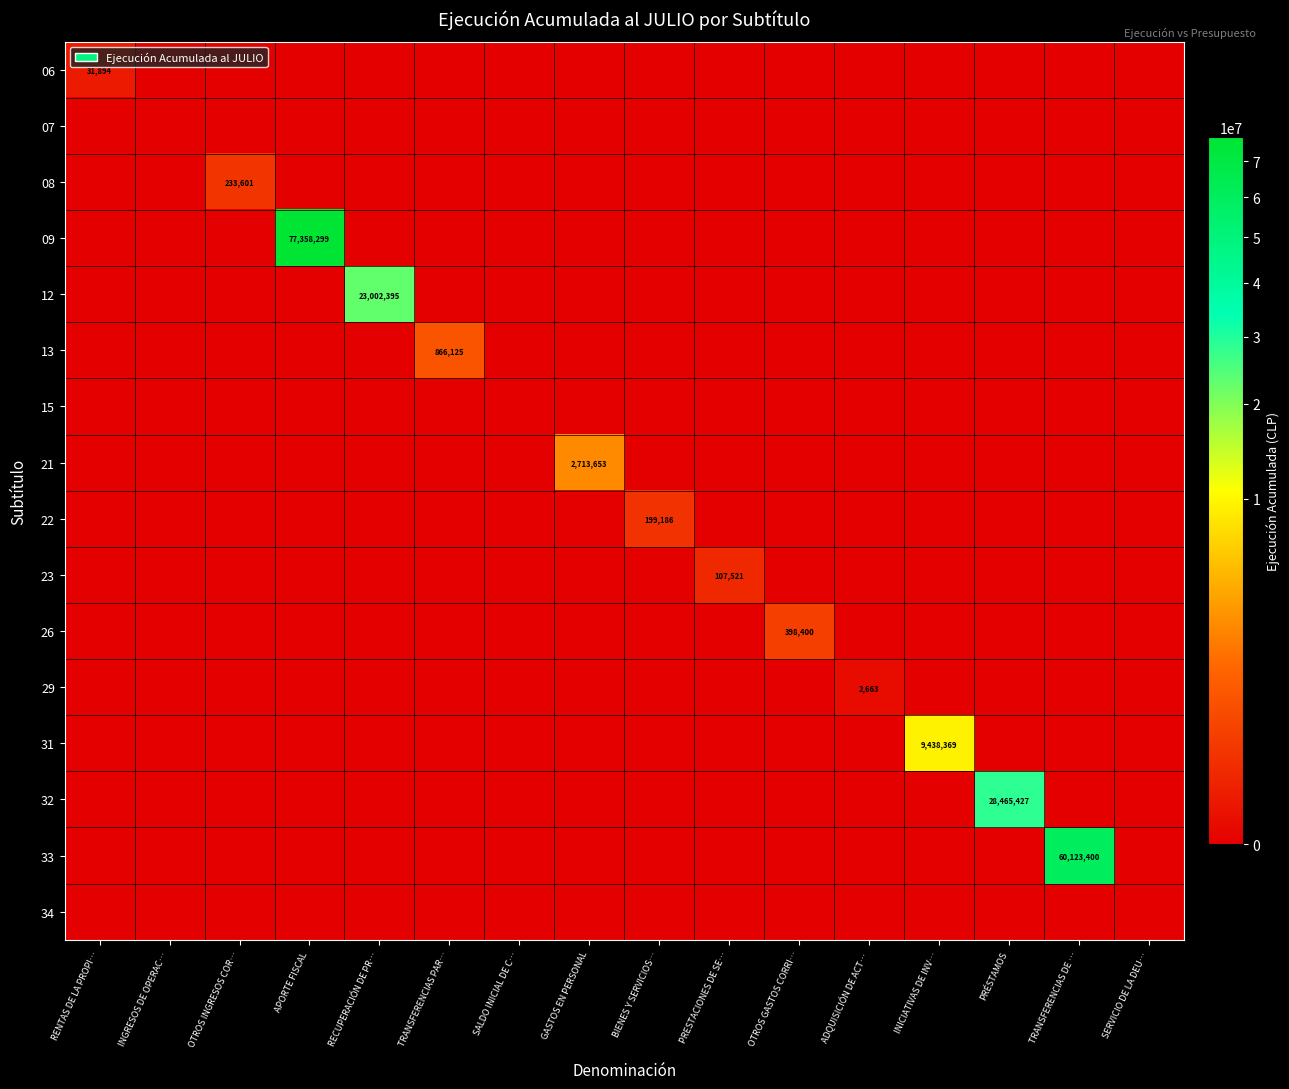

The value of 09 at TRANSFERENCIAS DE … is 0. True or false?

True